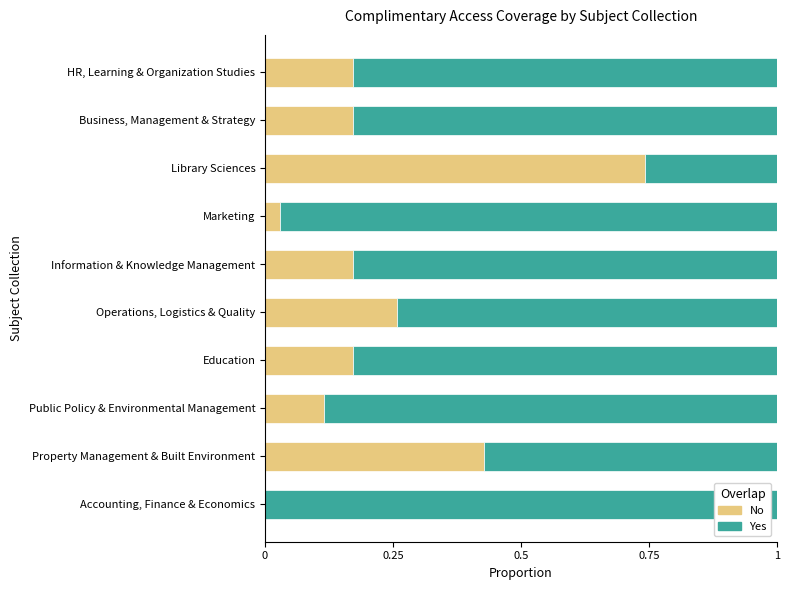

True or false: No has a value of 0.1 at Information & Knowledge Management.

False